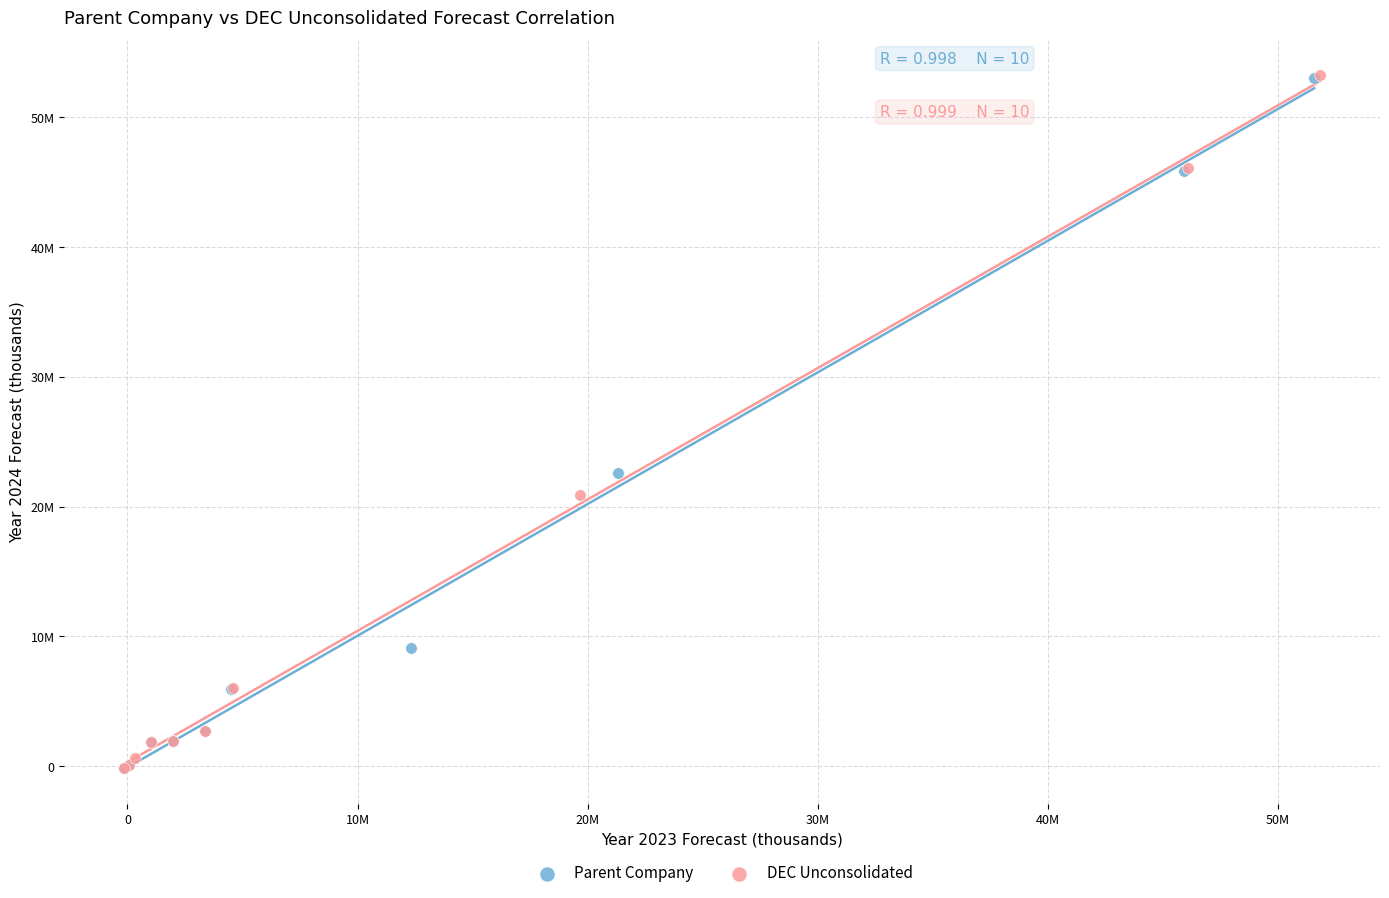

Which series has the largest Y range (max minus min)?

DEC Unconsolidated